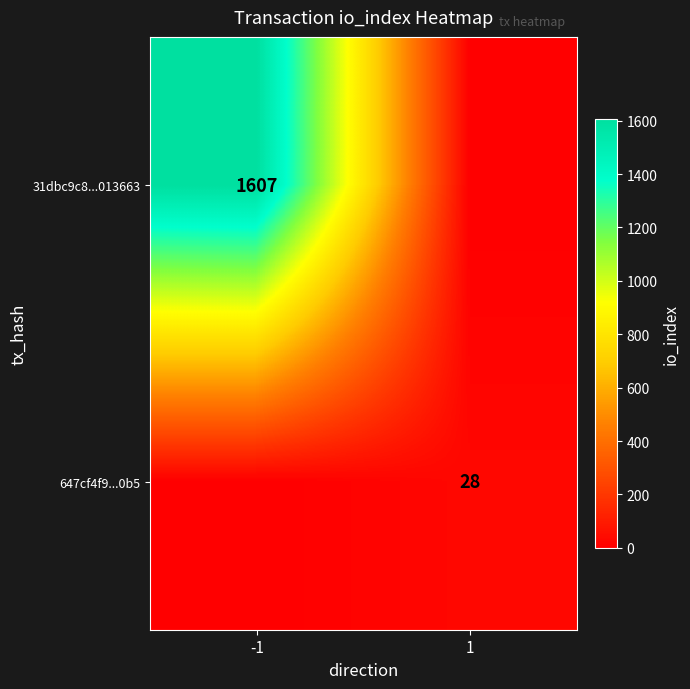

The 31dbc9c8...013663 series shows 763 at -1. True or false?

False